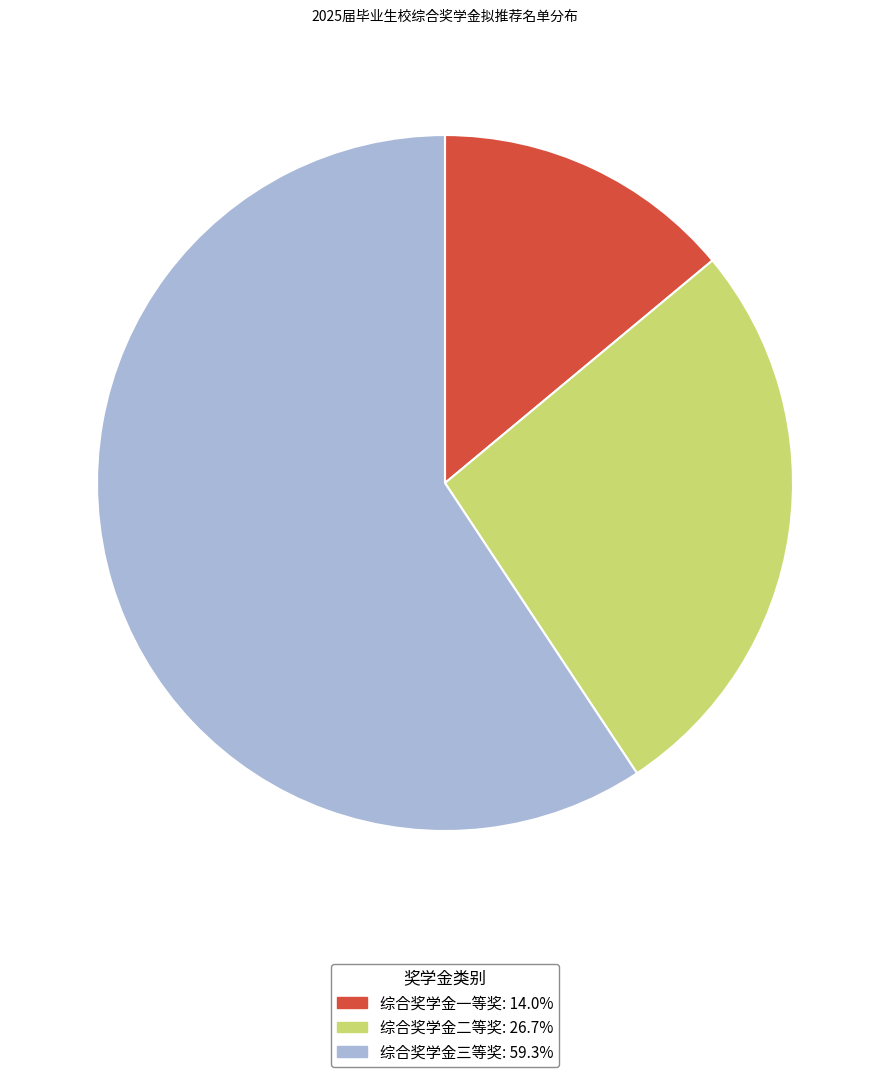

Does 综合奖学金二等奖: 26.7% account for over 50% of the chart?

No